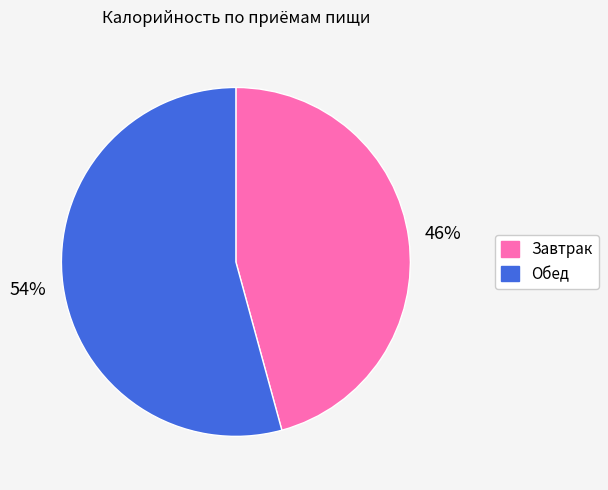

Which category has the biggest portion of the pie?

Обед